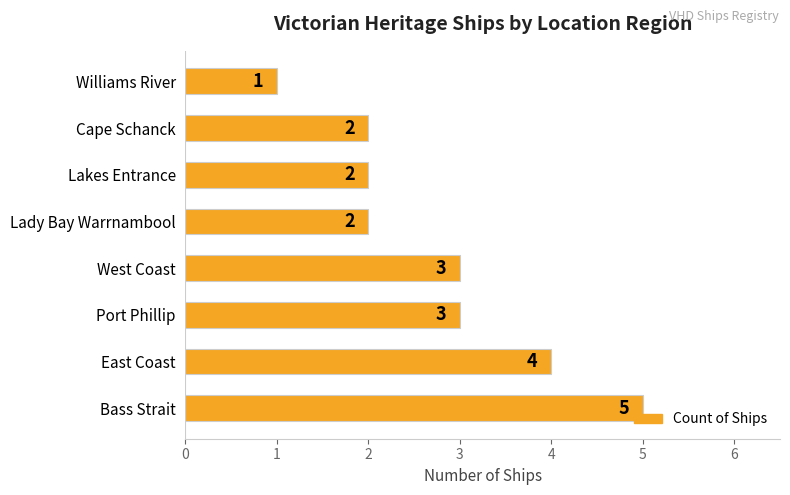

What is the maximum value shown in the chart?

5